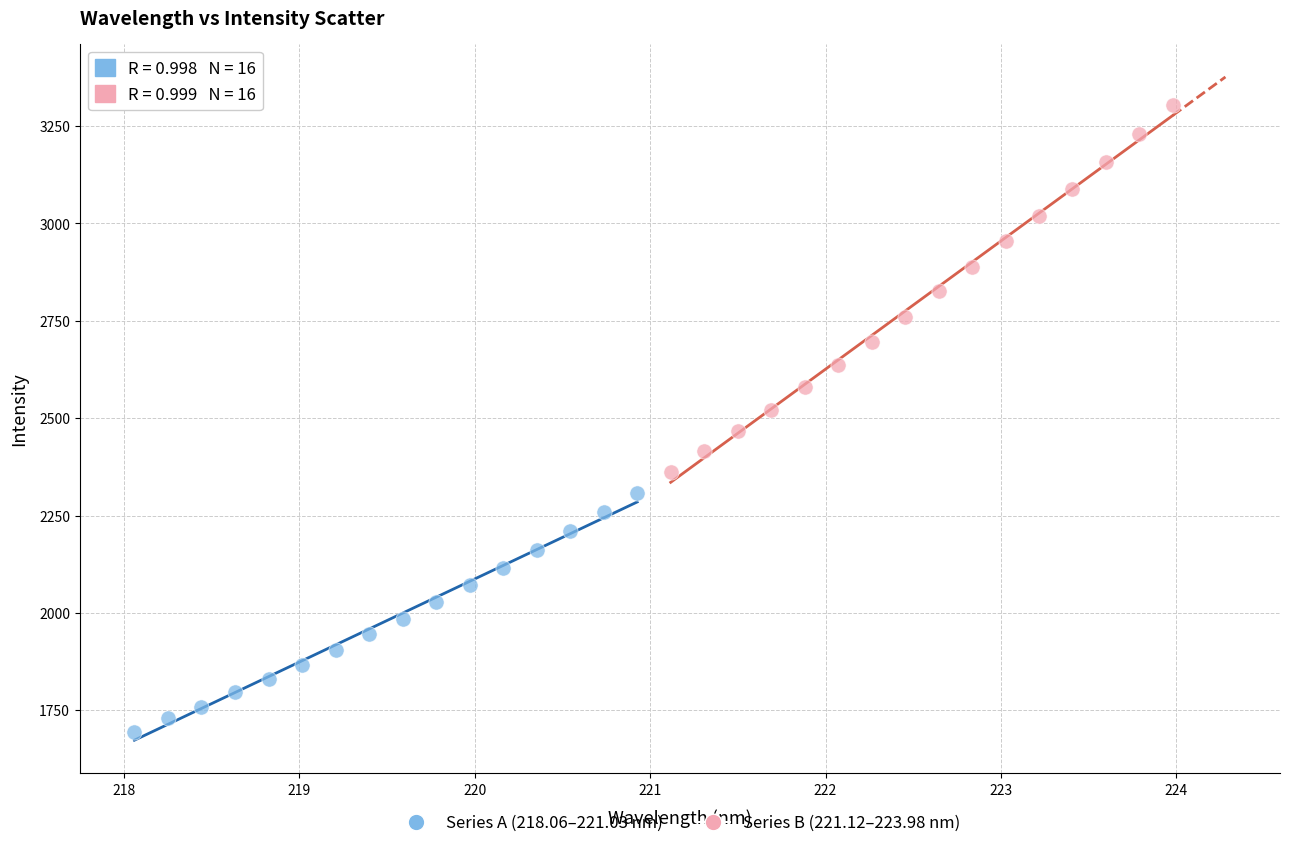

Which series reaches the maximum Y coordinate?

Series B (221.12–223.98 nm)